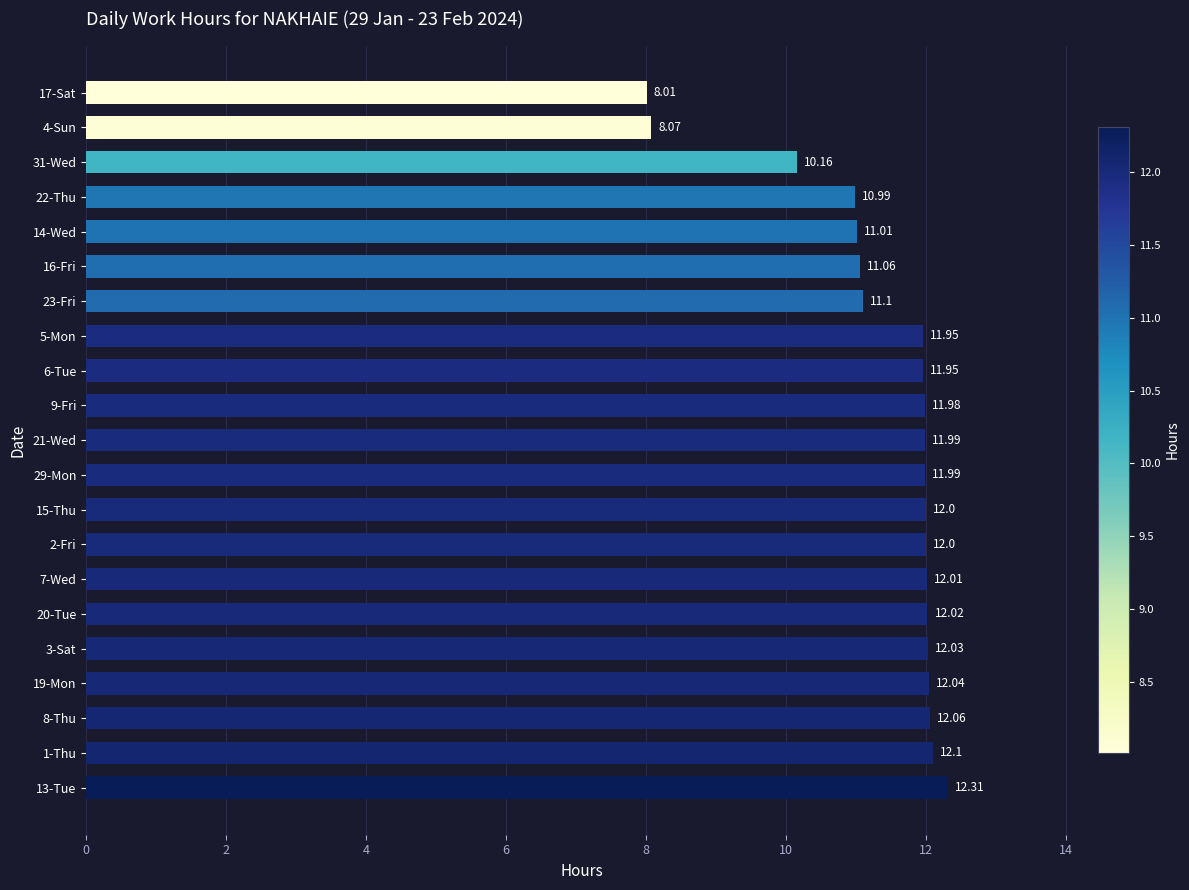

What is the change in value from 15-Thu to 17-Sat?

-4.0